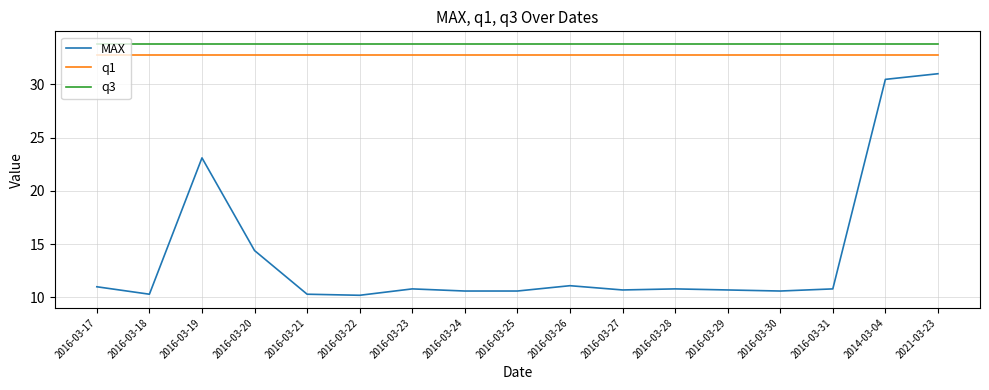

Rank the series at 2016-03-20 from highest to lowest value.

q3, q1, MAX